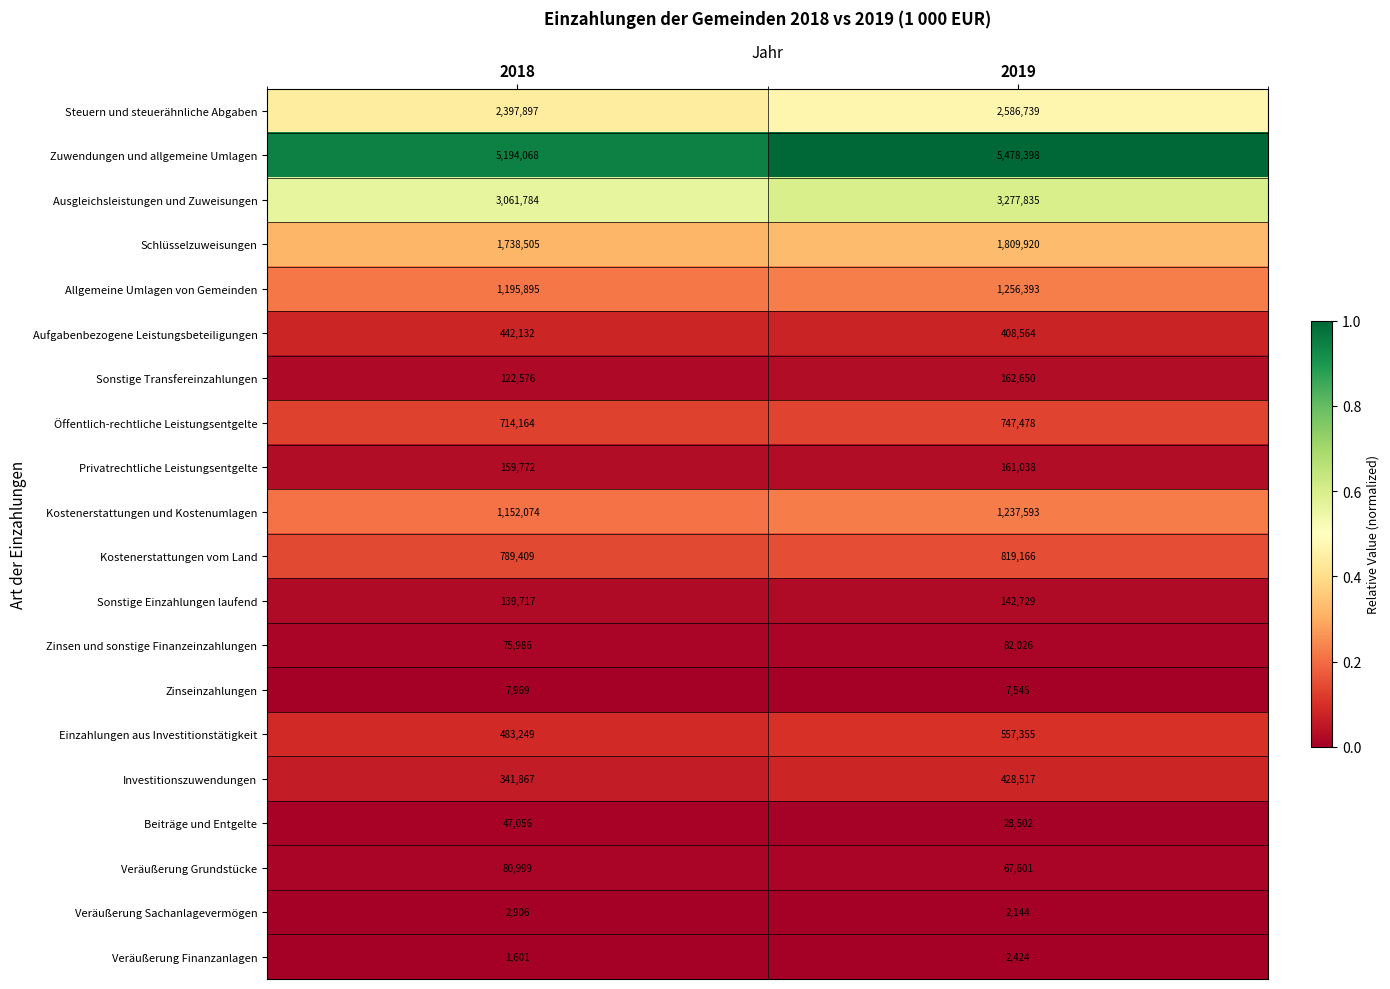

Which series has the largest total across all categories?

Zuwendungen und allgemeine Umlagen